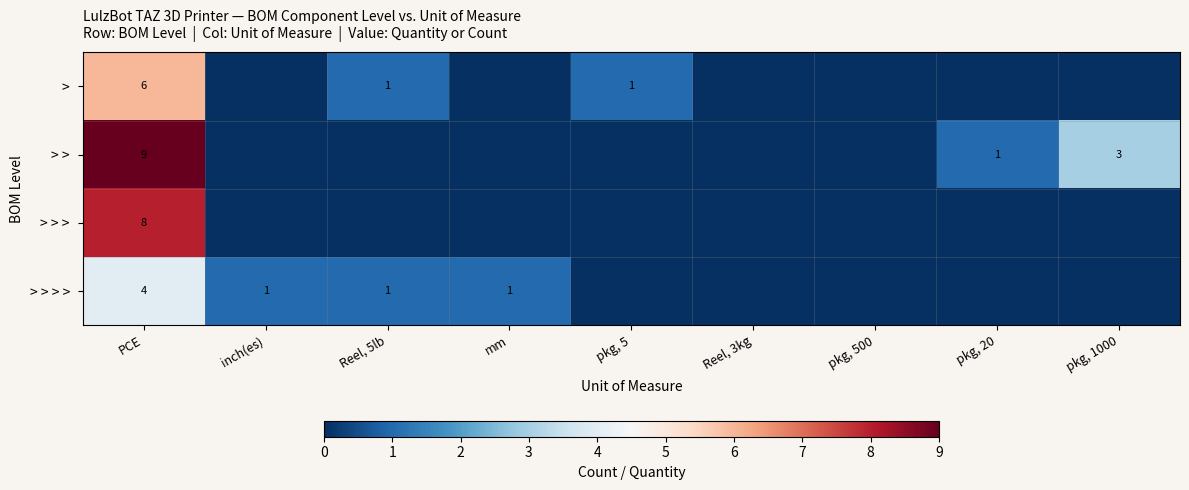

At how many categories does at least one series exceed 6?

1